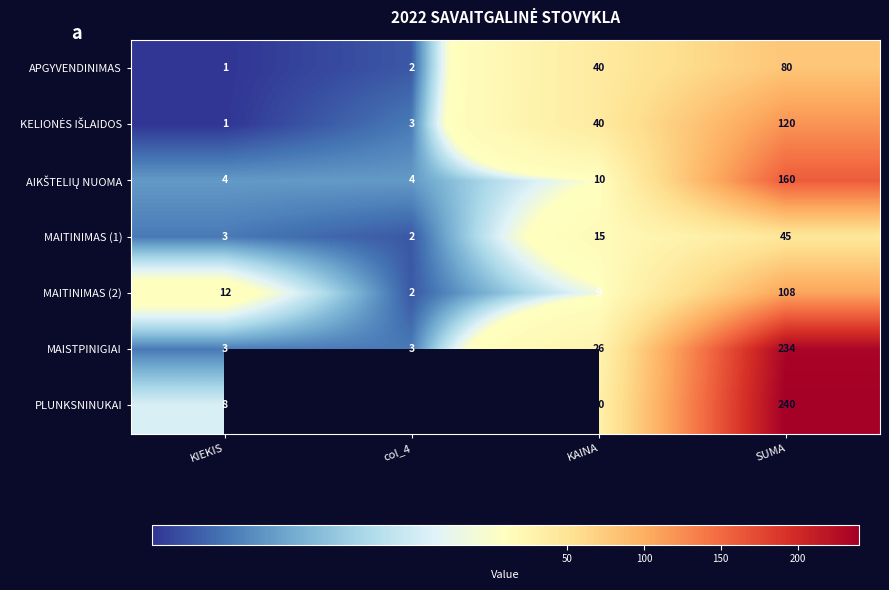

What is the difference between the highest and lowest values at KIEKIS?

11